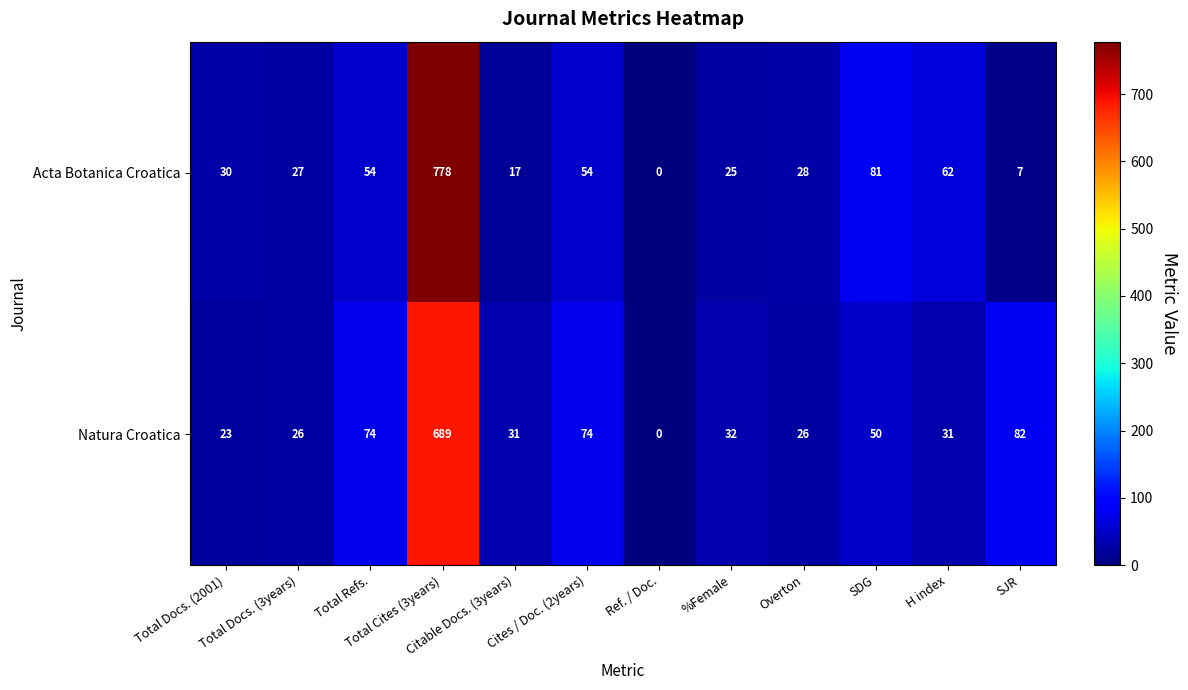

At which category does the chart reach its peak across all series?

Total Cites (3years)